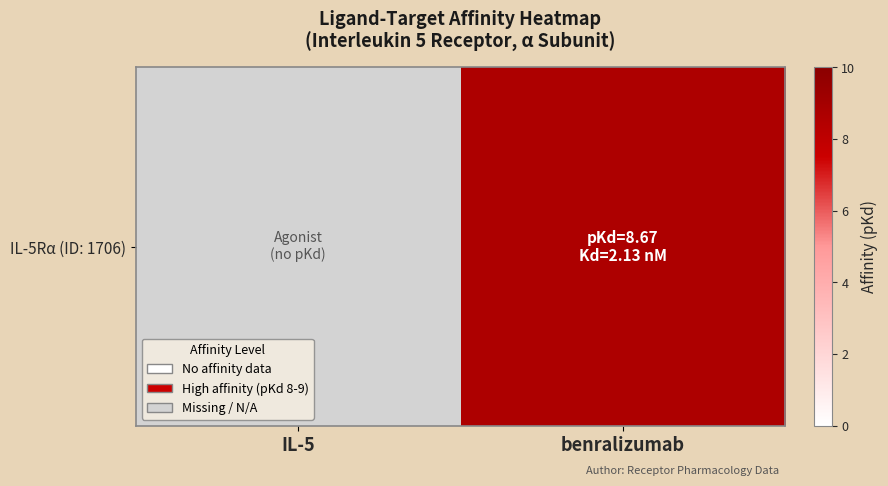

What is the approximate value at benralizumab?

8.7